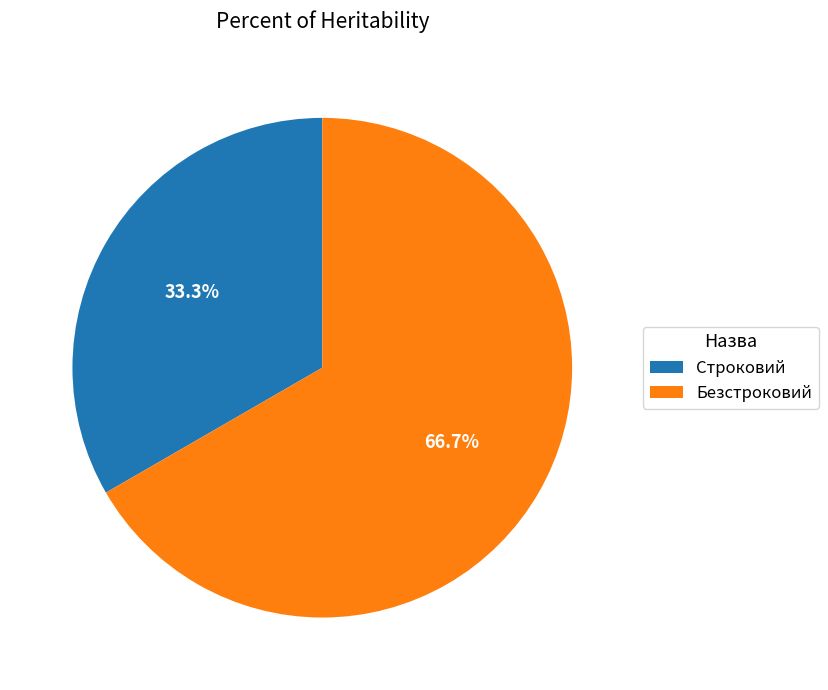

What is the largest slice in the pie chart?

Безстроковий